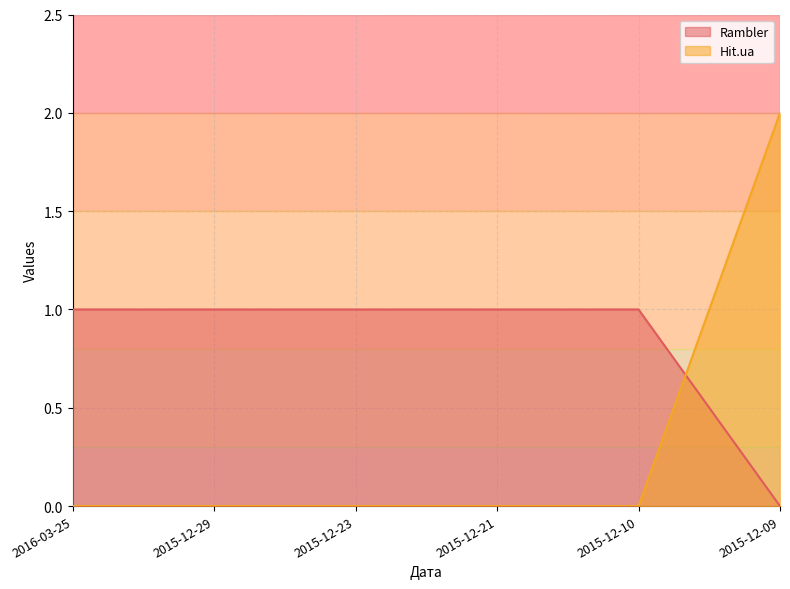

Which category has the lowest value in the Rambler series?

2015-12-09